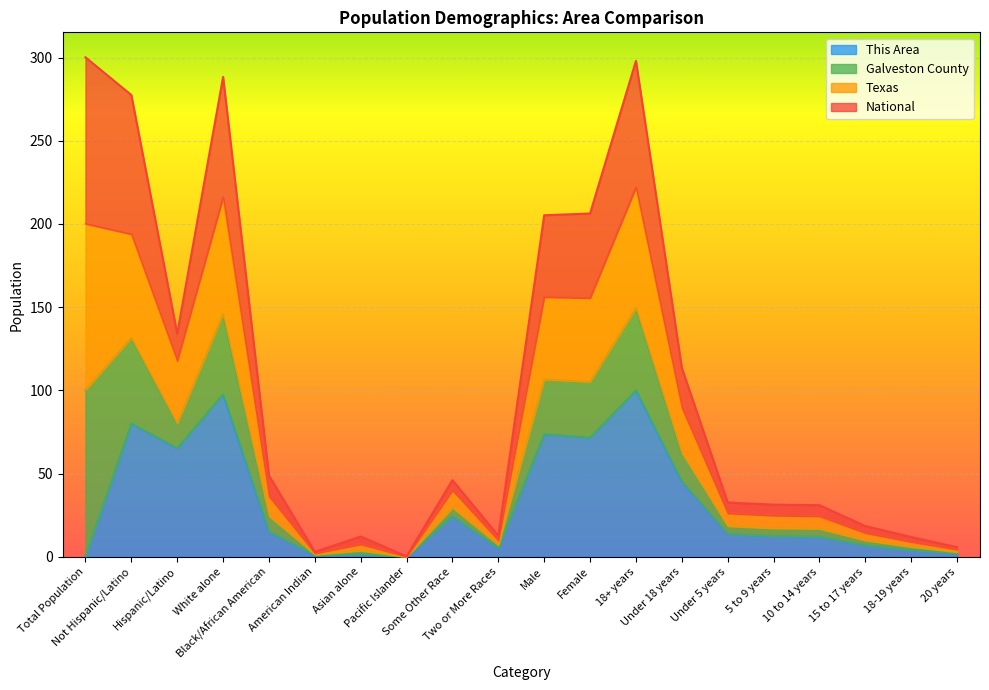

At which label does This Area first exceed 13?

Not Hispanic/Latino